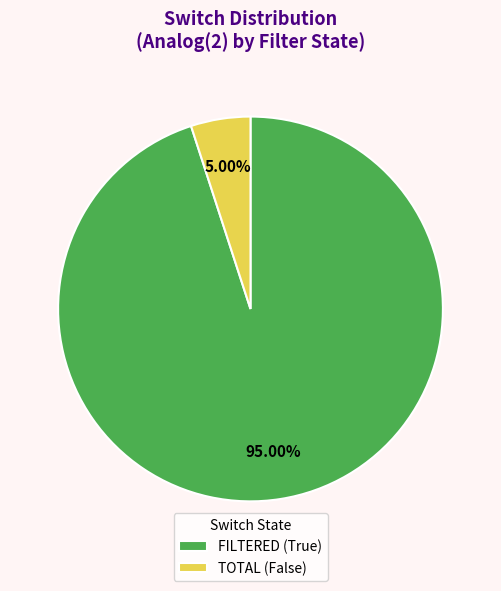

Which slice represents more than half of the pie?

FILTERED (True)